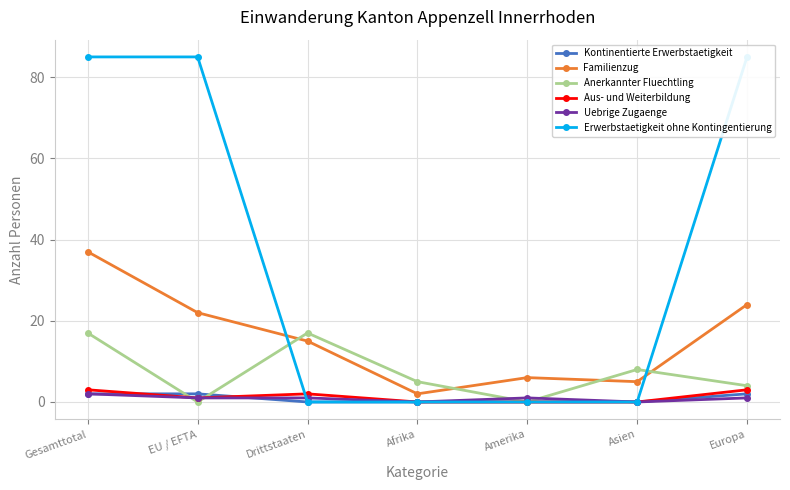

Which series ends up on top after the final intersection of Anerkannter Fluechtling and Erwerbstaetigkeit ohne Kontingentierung?

Erwerbstaetigkeit ohne Kontingentierung